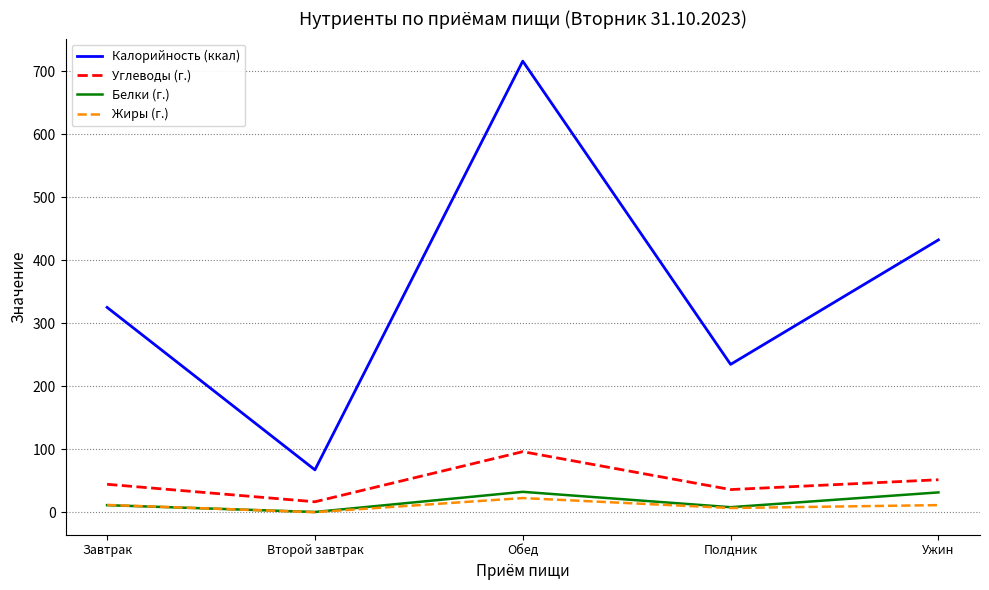

How many values in the Углеводы (г.) series are below 44?

2